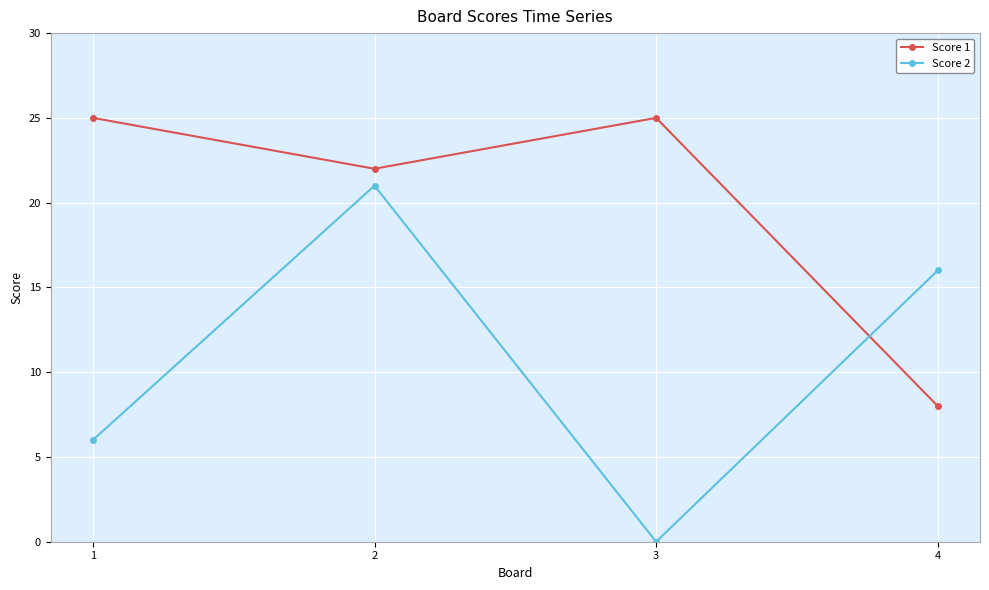

Where do Score 1 and Score 2 first cross each other?

3 and 4